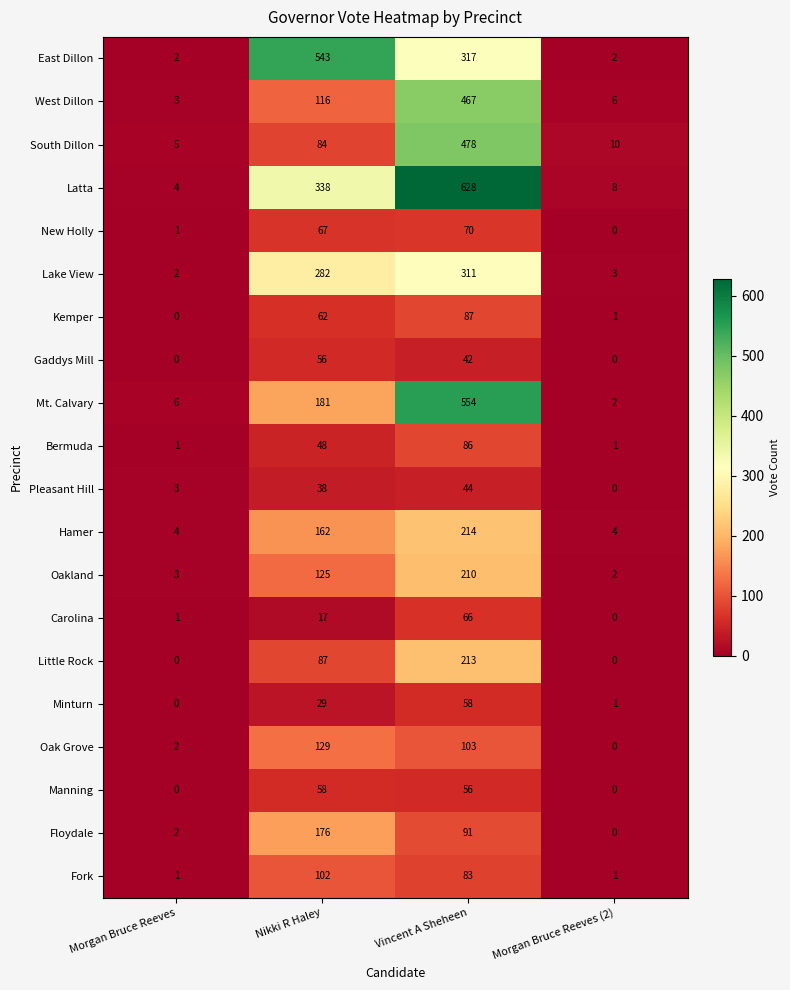

What is the difference between the maximum and minimum values in the Bermuda series?

85